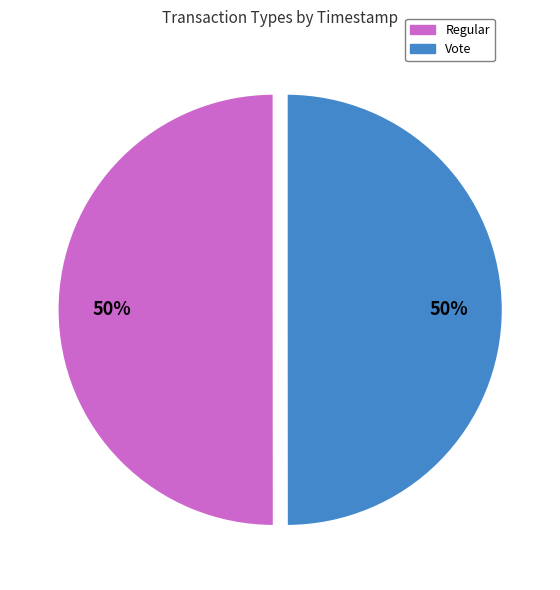

True or false: Regular accounts for 50% of the total.

True